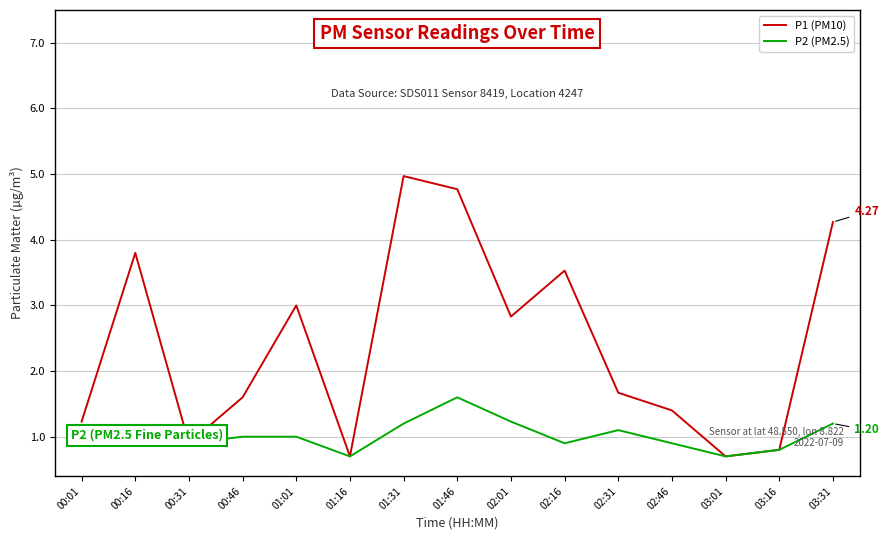

Reading left to right, list all the values displayed in this chart.

P1 (PM10): 00:01=1.2	00:16=3.8	00:31=0.9	00:46=1.6	01:01=3.0	01:16=0.7	01:31=5.0	01:46=4.8	02:01=2.8	02:16=3.5	02:31=1.7	02:46=1.4	03:01=0.7	03:16=0.8	03:31=4.3
P2 (PM2.5): 00:01=0.9	00:16=1.1	00:31=0.9	00:46=1.0	01:01=1.0	01:16=0.7	01:31=1.2	01:46=1.6	02:01=1.2	02:16=0.9	02:31=1.1	02:46=0.9	03:01=0.7	03:16=0.8	03:31=1.2